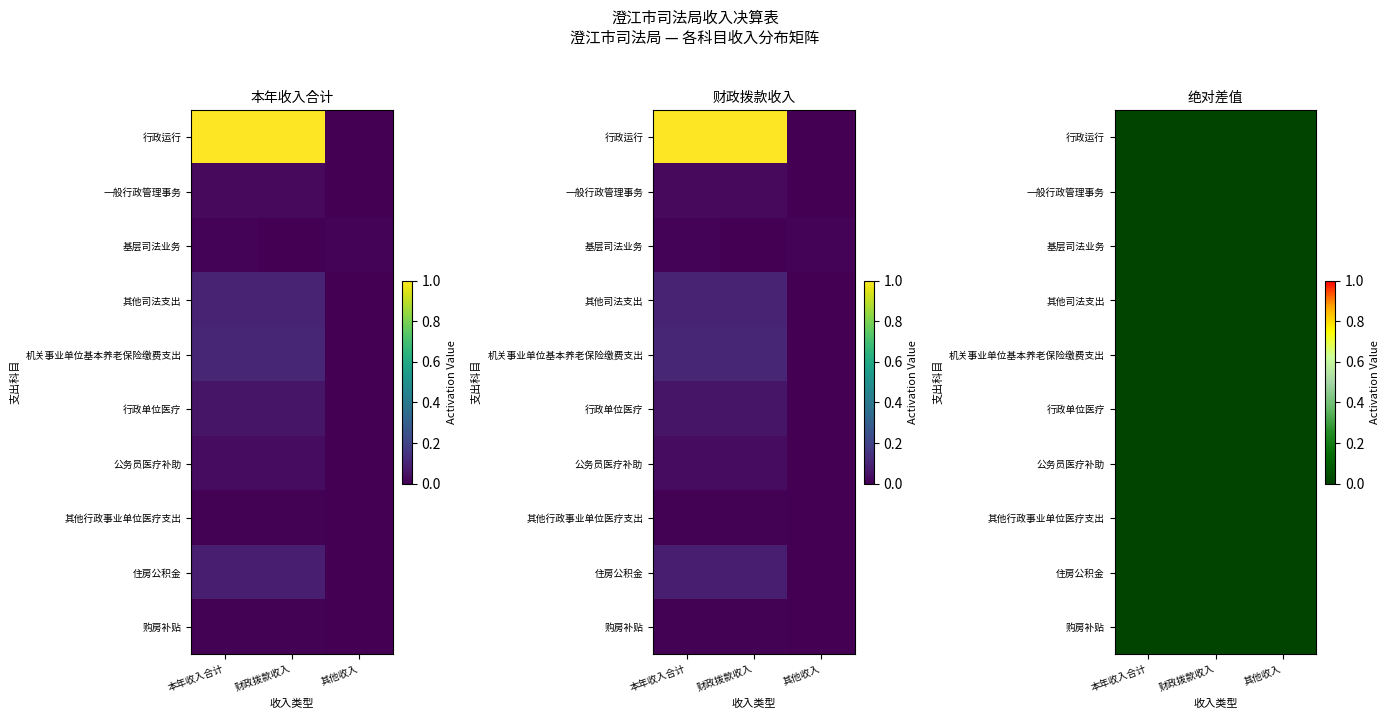

What is the sum of all 购房补贴 values?

0.2